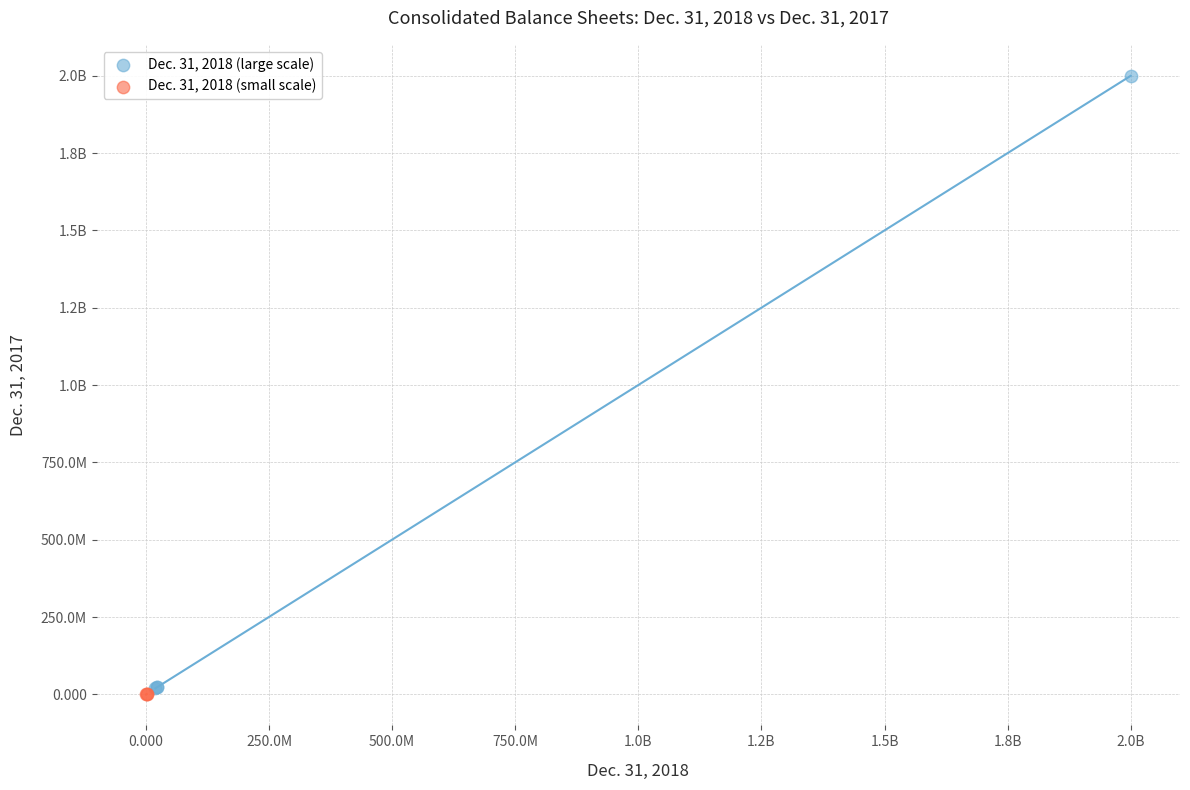

What are all the series names shown in the legend?

Dec. 31, 2018 (large scale), Dec. 31, 2018 (small scale)